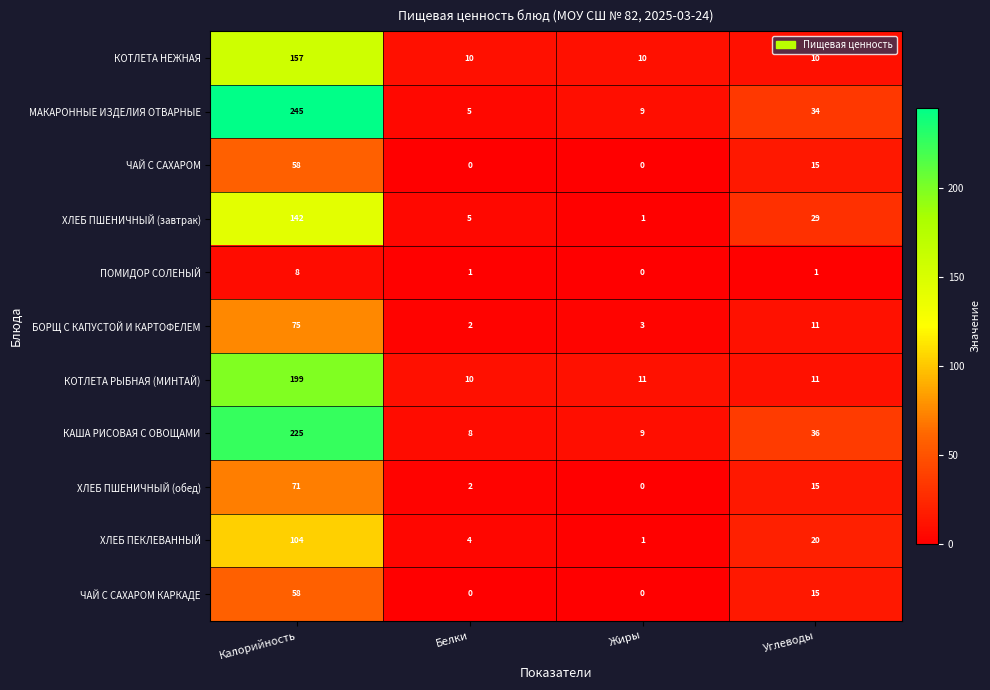

The ХЛЕБ ПШЕНИЧНЫЙ (завтрак) series shows 29 at Углеводы. True or false?

True